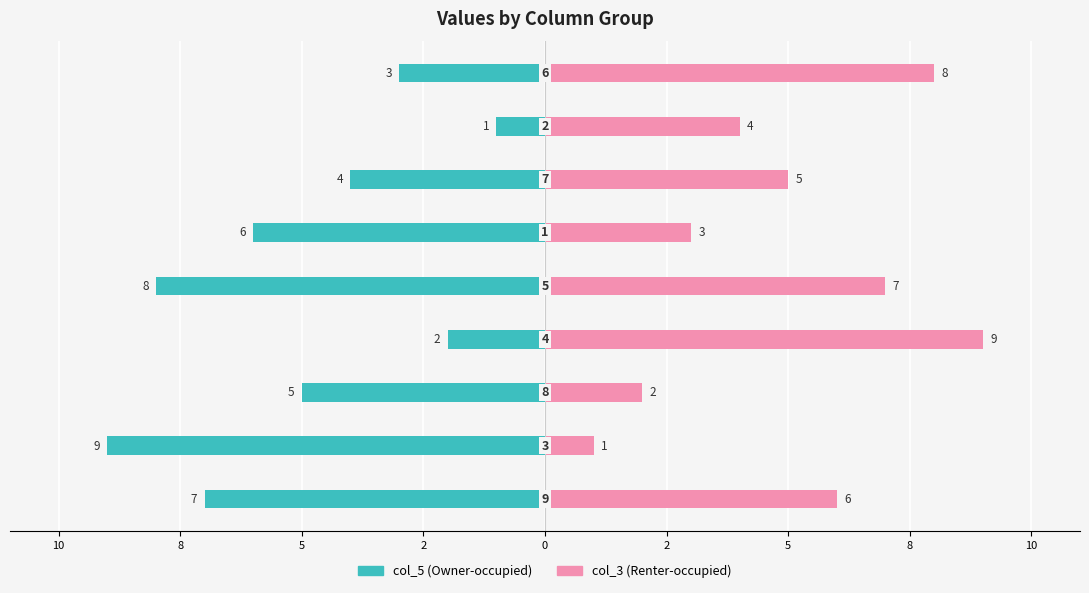

List the series in order of their peak value, highest first.

col_3 (Renter-occupied), col_5 (Owner-occupied)